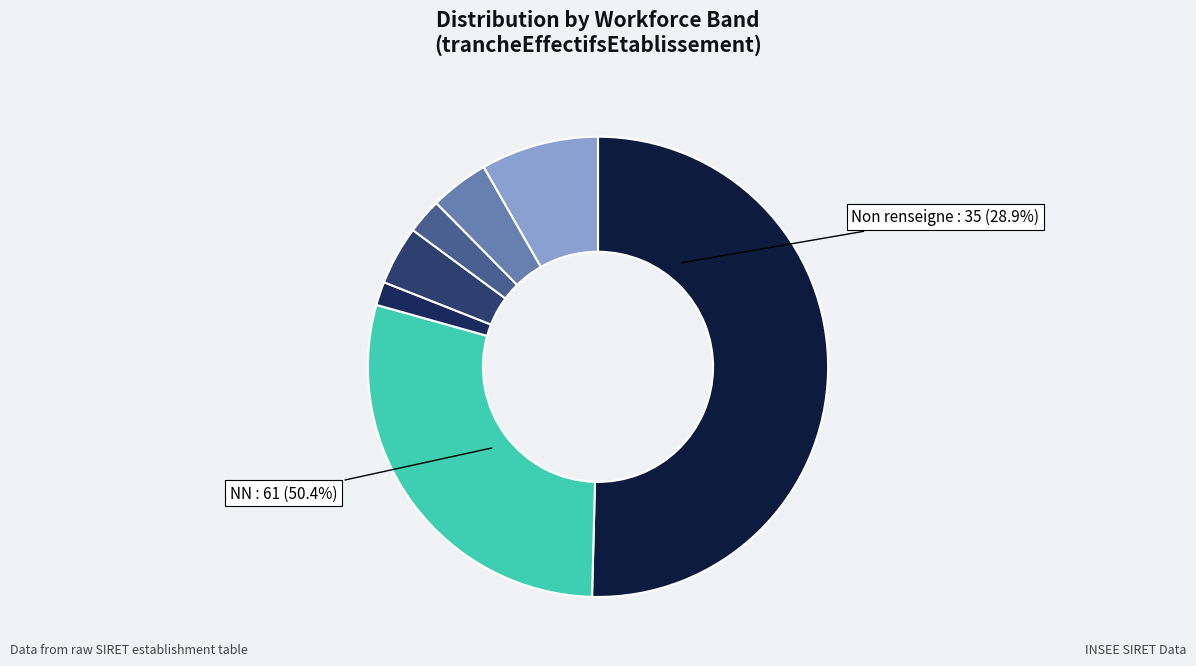

What is the ratio of the value at 01 to the value at NN?

0.1